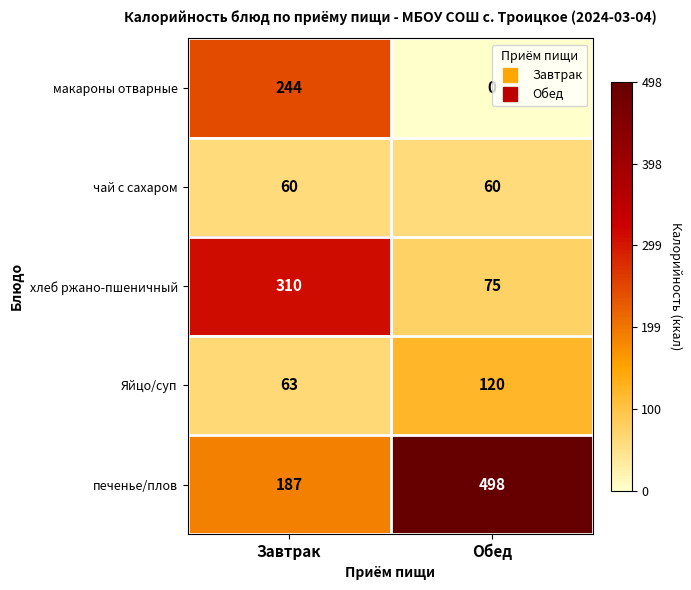

Is it true that чай с сахаром equals 60 at Завтрак?

True